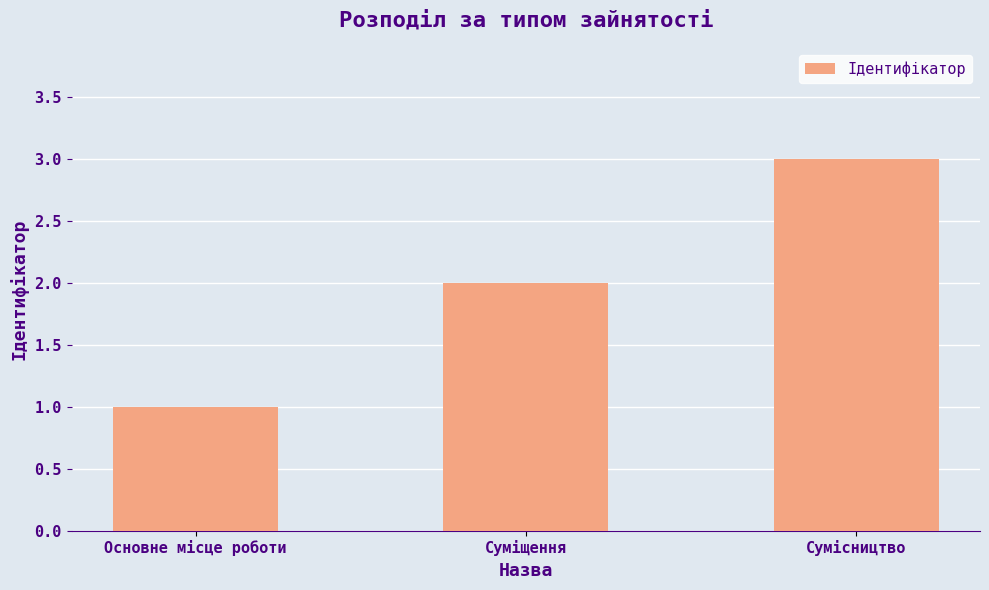

What is the change in value from Суміщення to Сумісництво?

+1